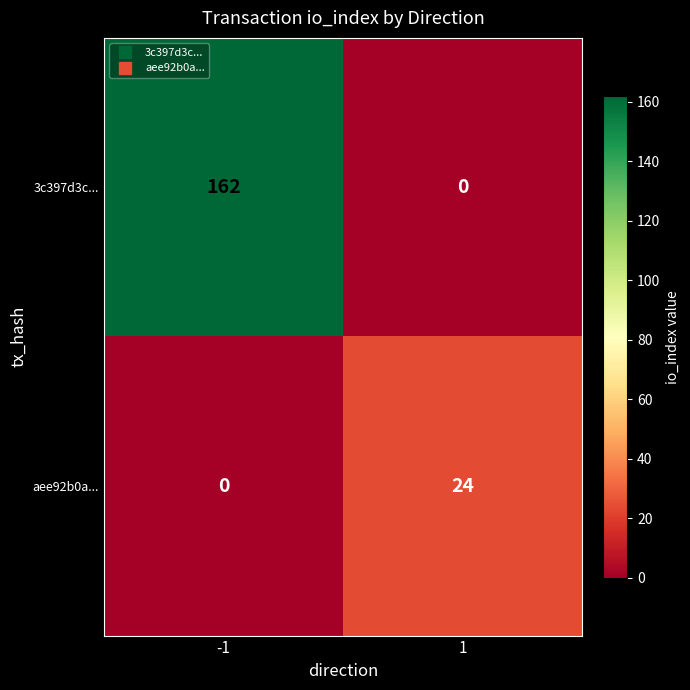

The value of aee92b0a... at 1 is 40. True or false?

False